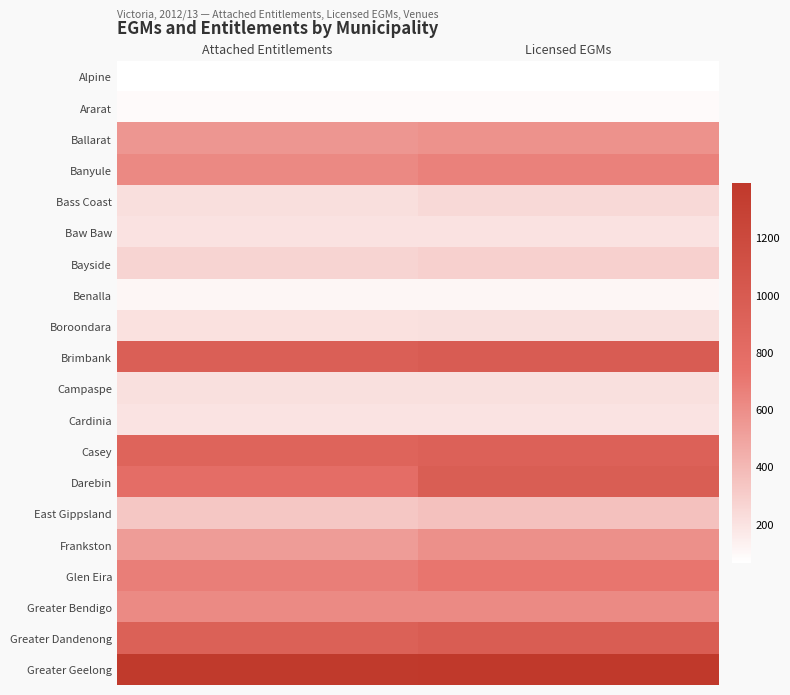

At how many categories does at least one series exceed 354?

2